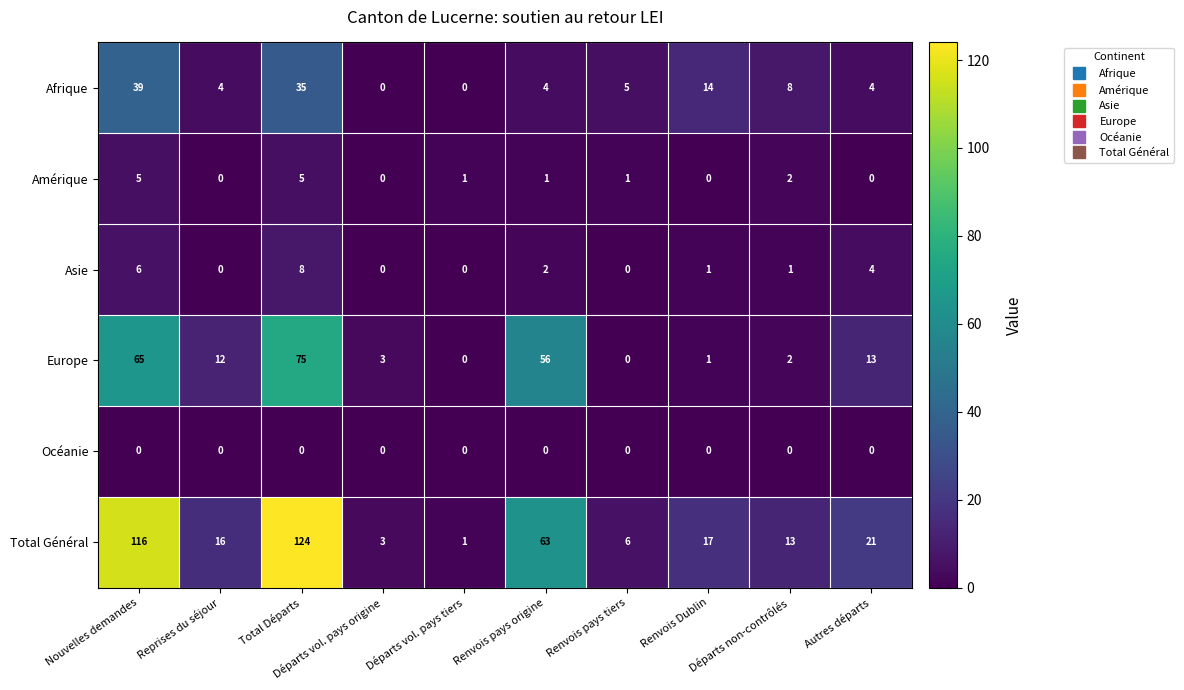

Which series has the largest total across all categories?

Total Général